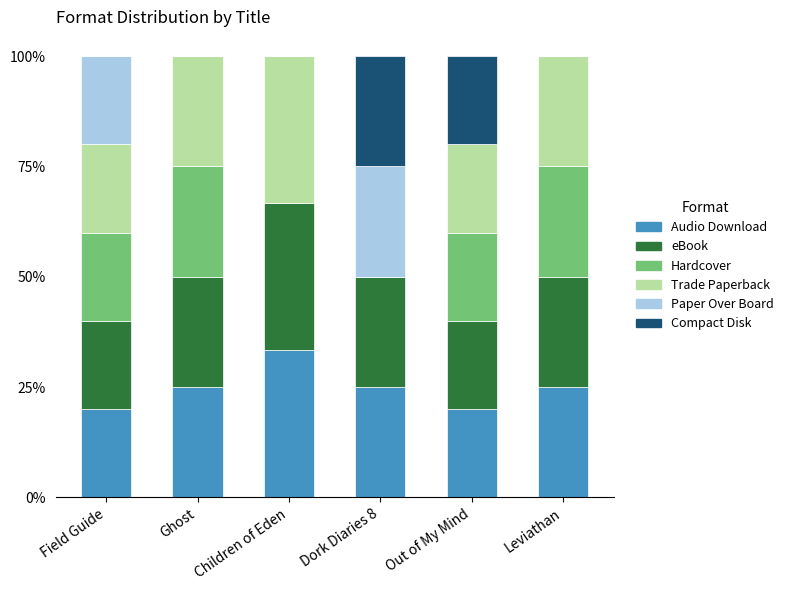

What is the total value across all series at Out of My Mind?

100.0